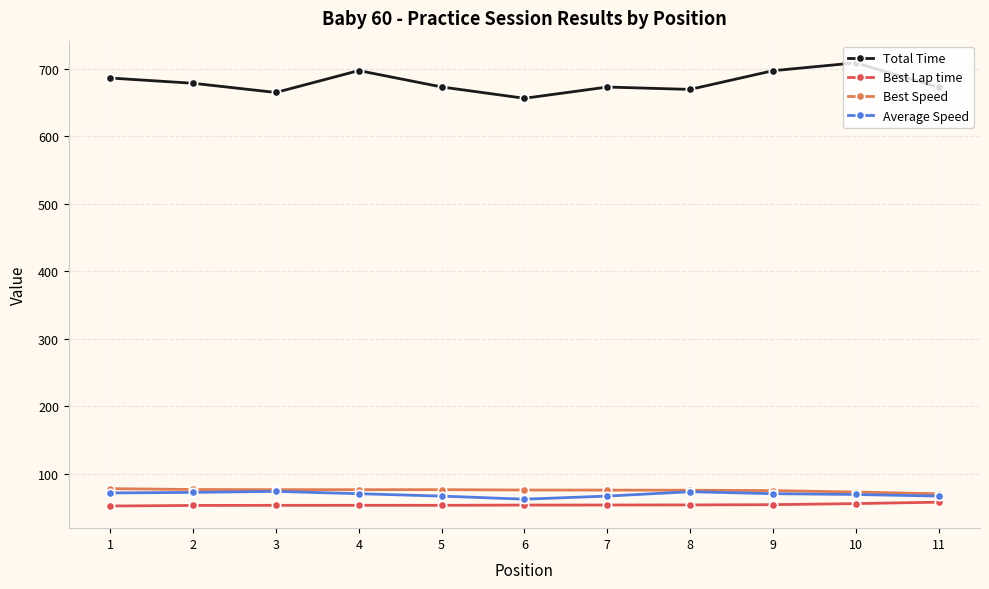

At 6, list the series in order from largest to smallest.

Total Time, Best Speed, Average Speed, Best Lap time